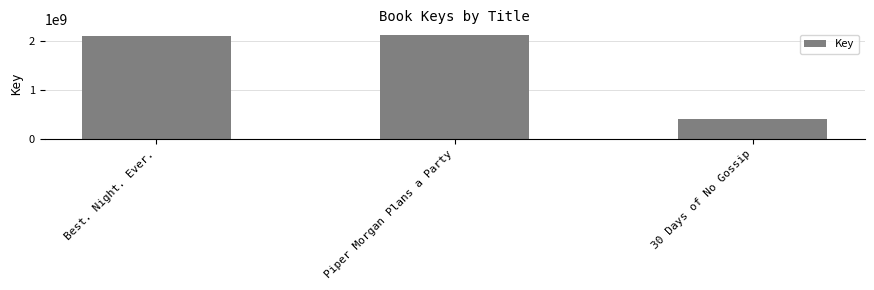

What is the smallest value displayed?

408136913